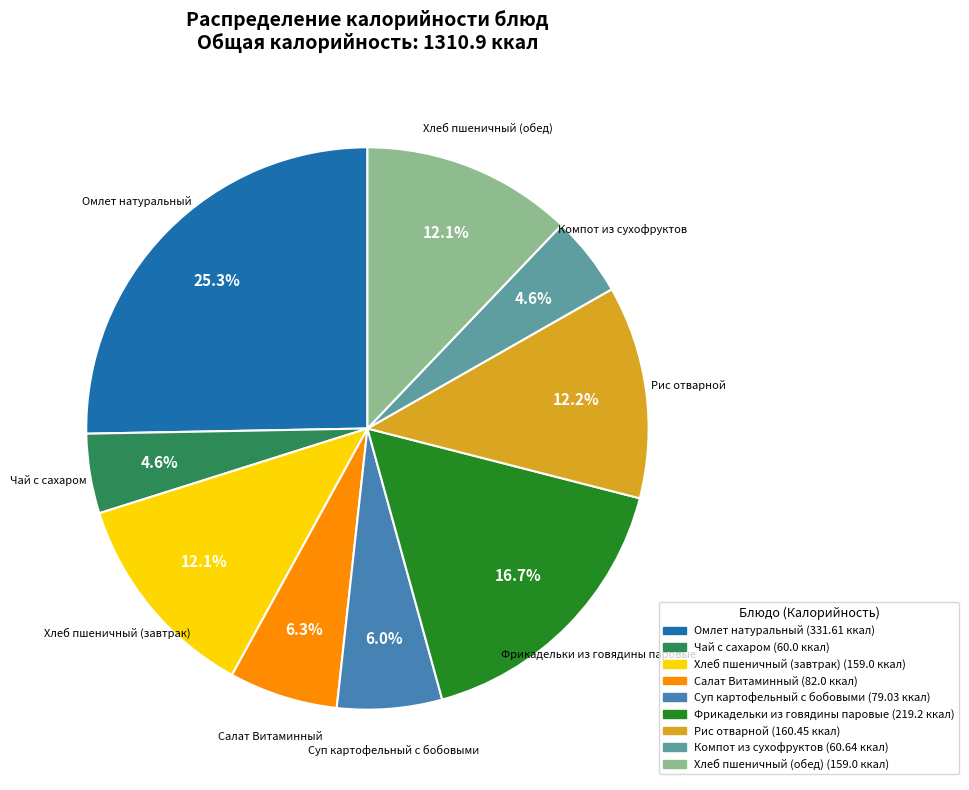

Count the number of slices in the pie.

9